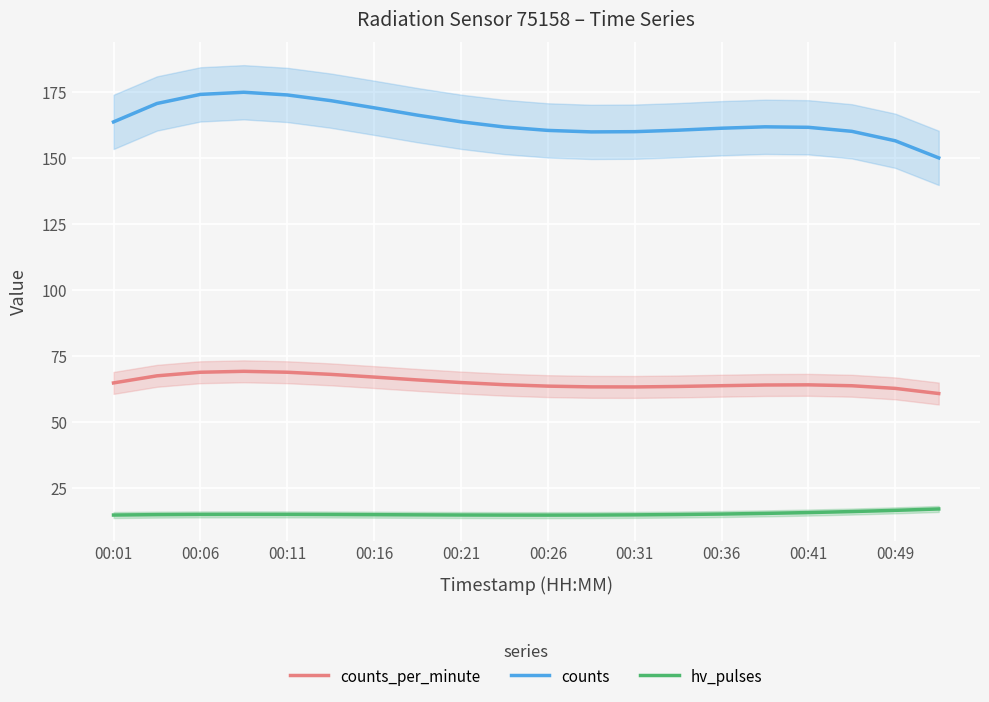

True or false: counts and hv_pulses cross at least once.

False